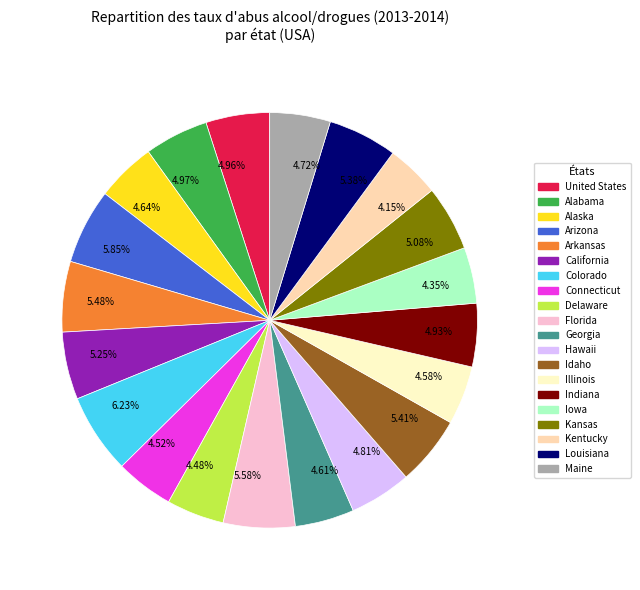

To the nearest percent, what is the difference between the largest and smallest slice percentages?

2%